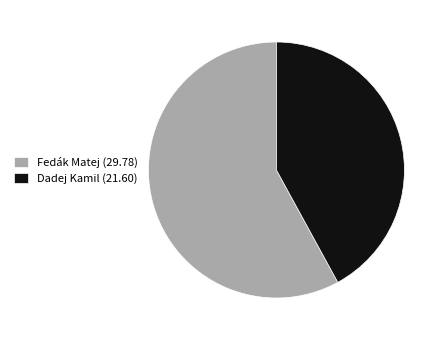

Combined, do Fedák Matej and Dadej Kamil account for over 50%?

Yes